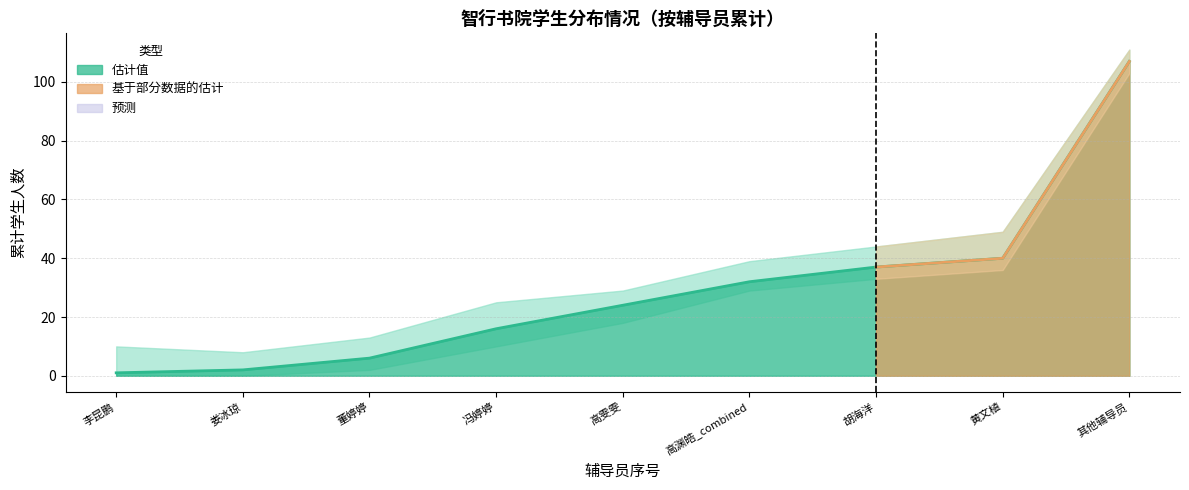

What is the minimum value shown in the chart?

1